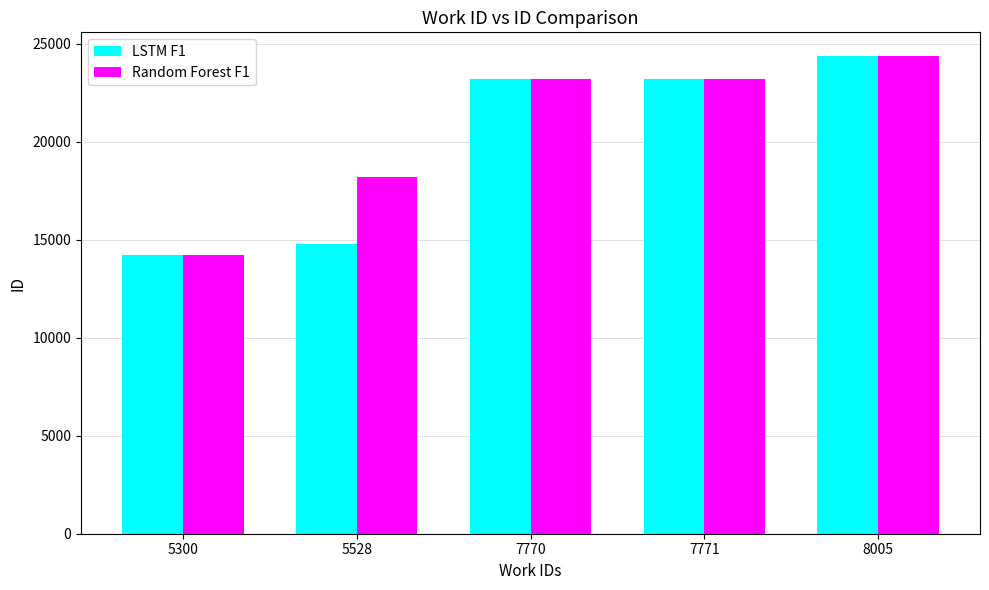

Rank the series at 5528 from lowest to highest value.

LSTM F1, Random Forest F1